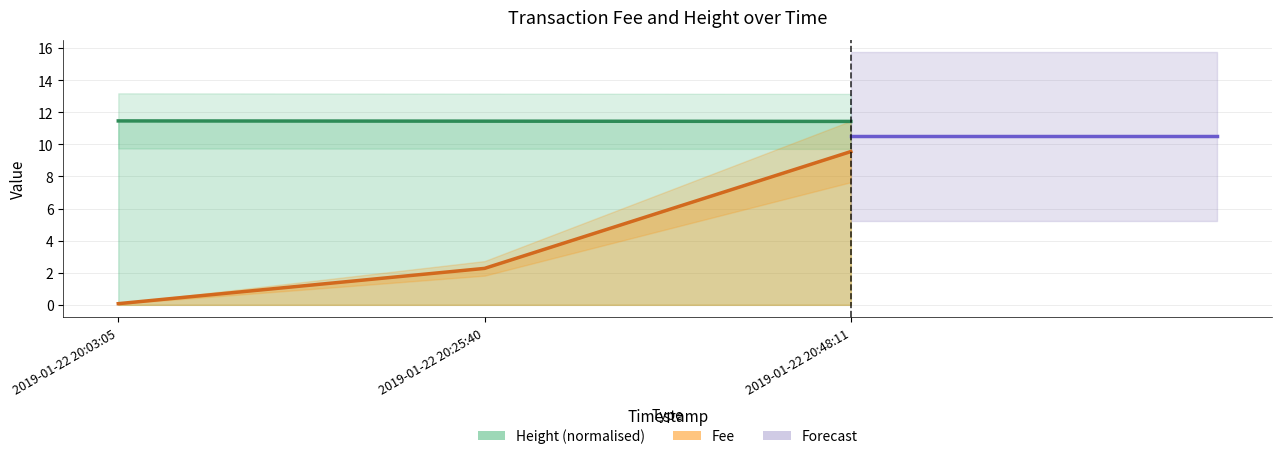

At 2019-01-22 20:48:11, list the series in order from largest to smallest.

Height, Fee